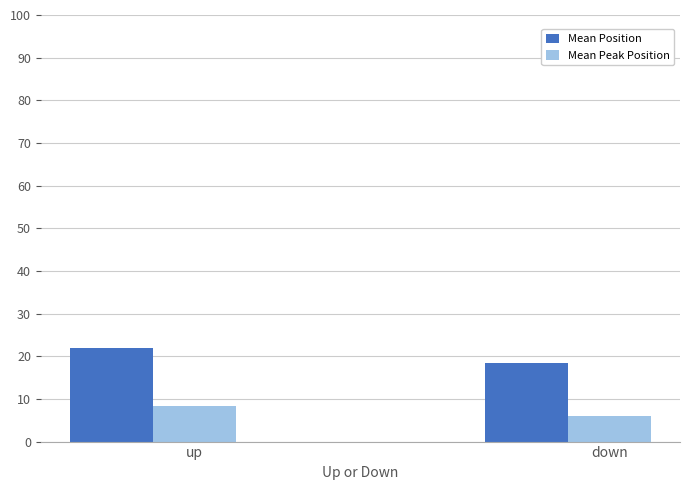

What is the difference between the Mean Position values at down and up?

3.5